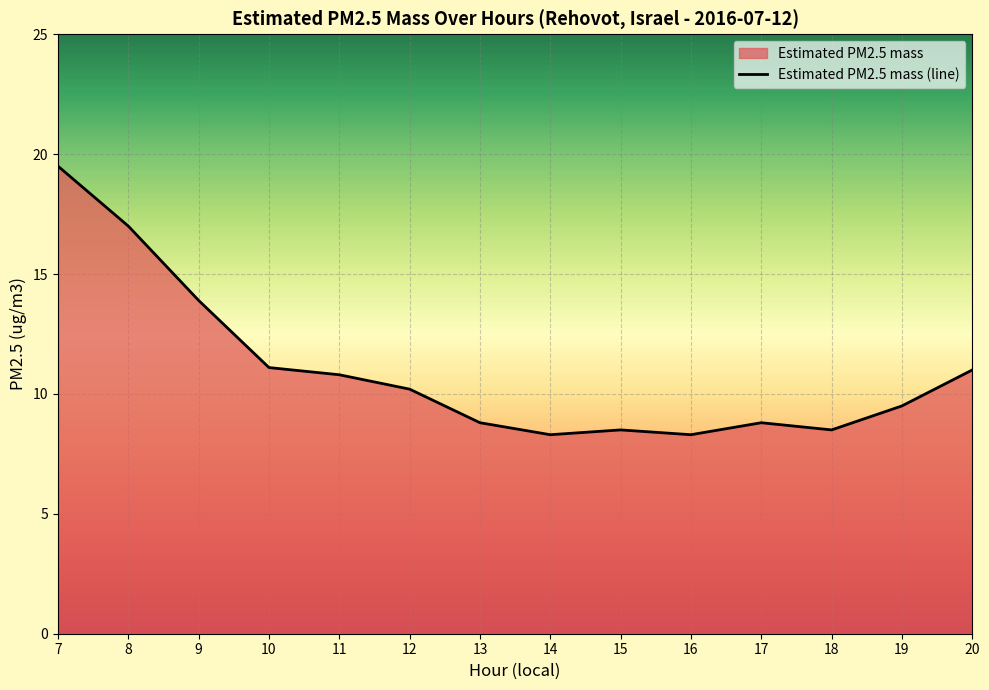

What value does the data have at 18?

8.5